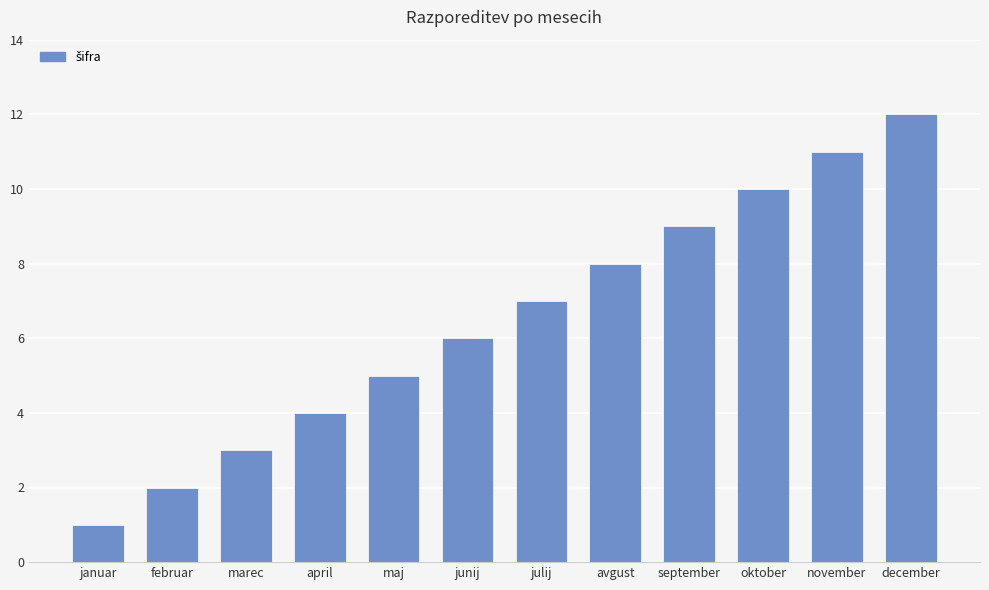

True or false: the data shows 12 at december.

True